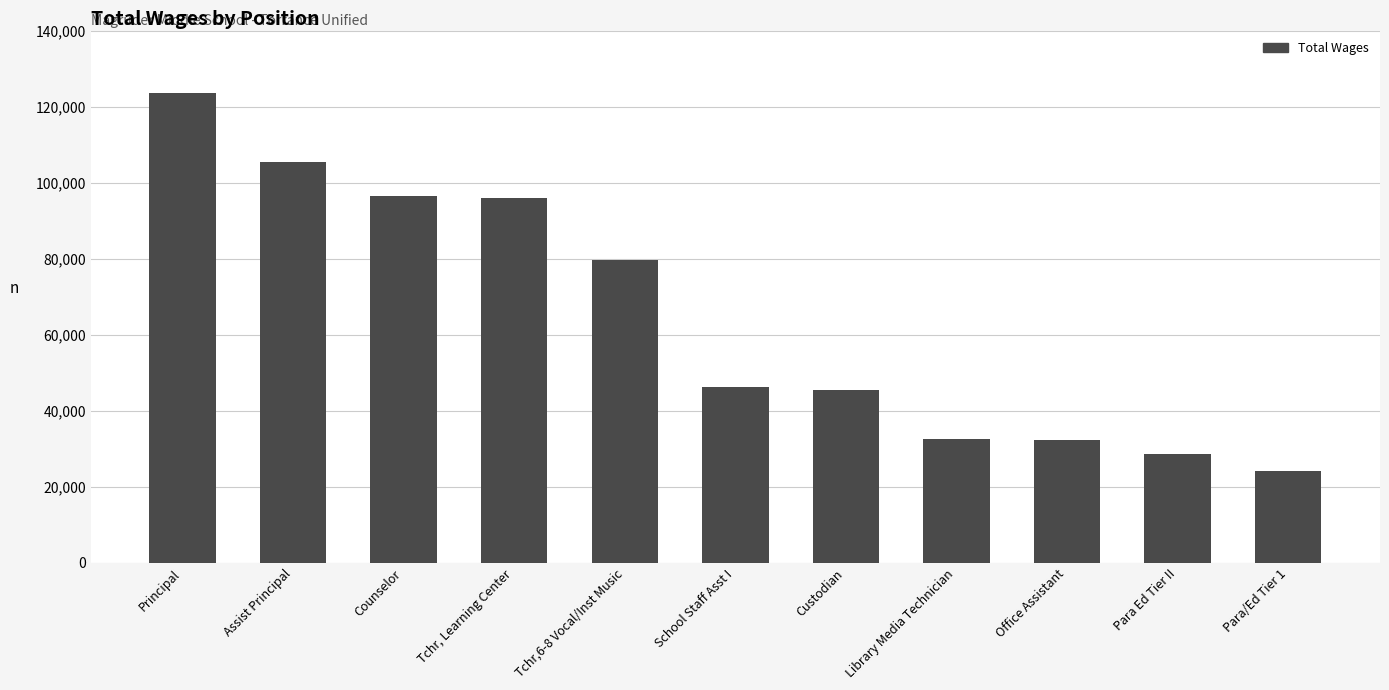

Is it true that the value at Office Assistant is 32294?

True